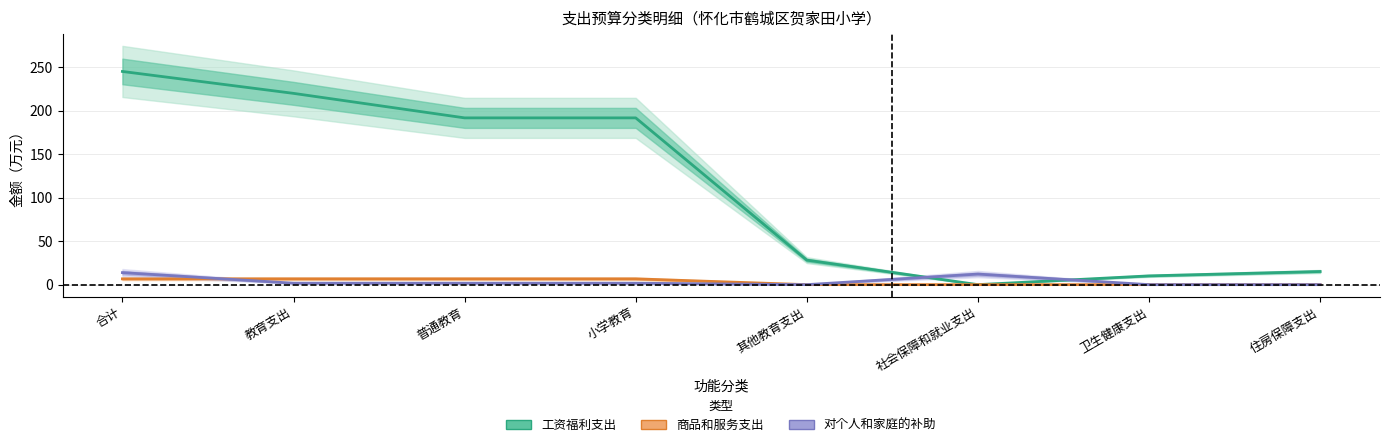

Is it true that 商品和服务支出 equals 10.8 at 合计?

False